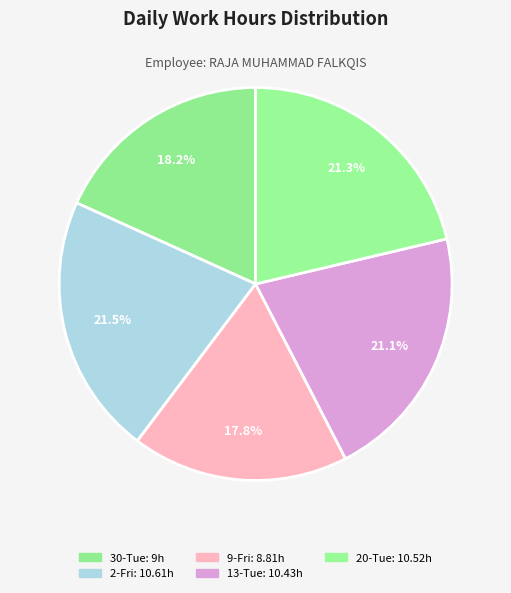

The 30-Tue slice represents 4% of the pie. True or false?

False